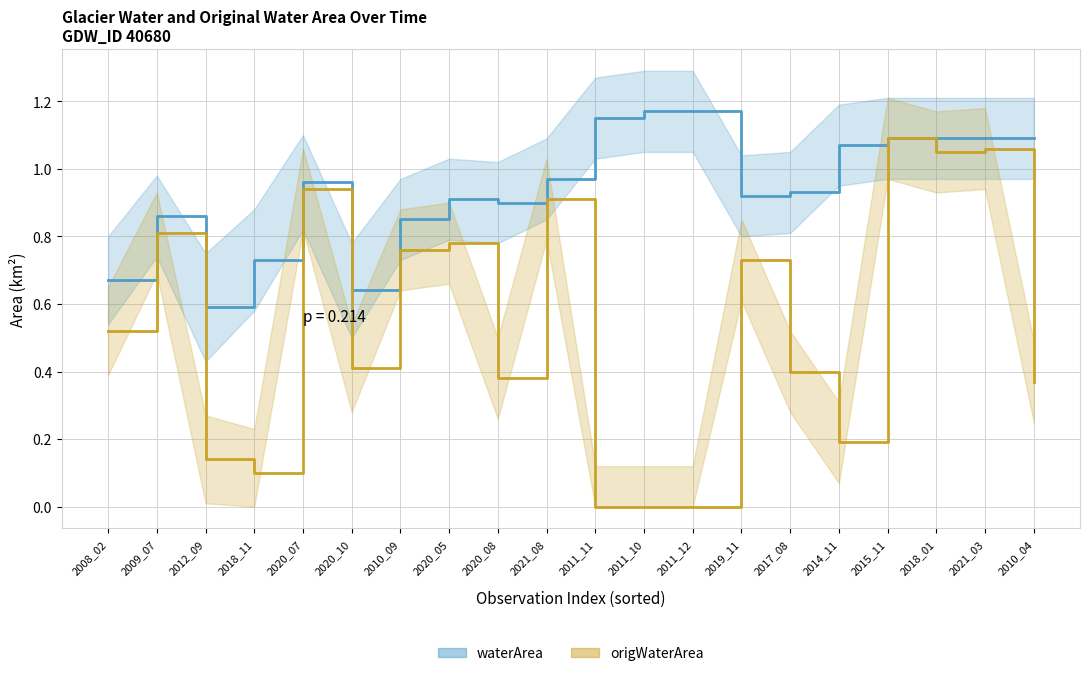

What is the label of the 1st point from the right?

2010_04